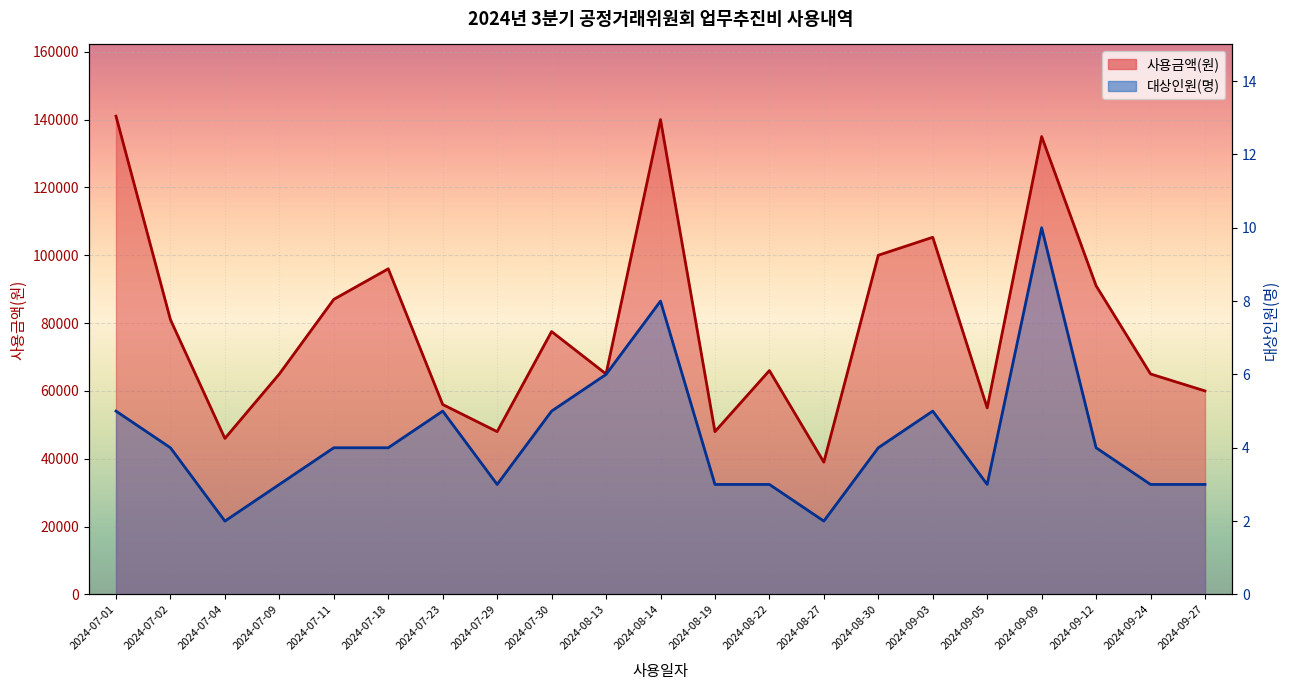

What is the label of the 6th point from the right?

2024-09-03